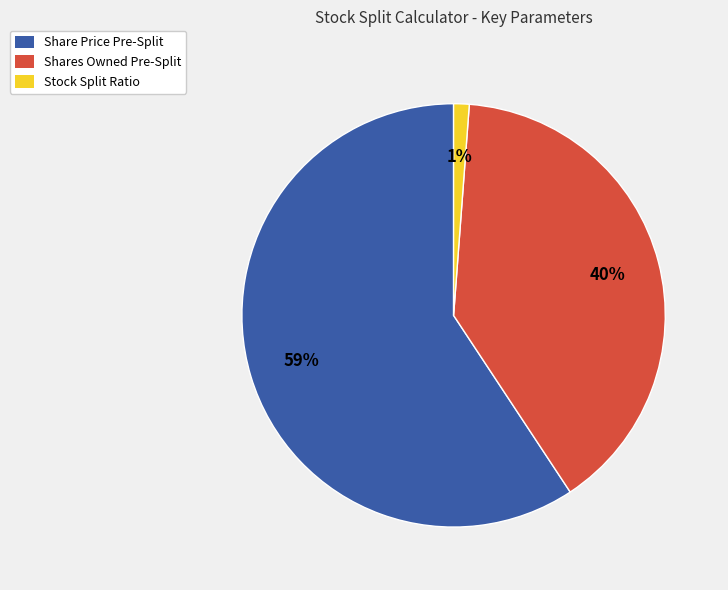

What portion of the pie excludes Stock Split Ratio?

98.8%